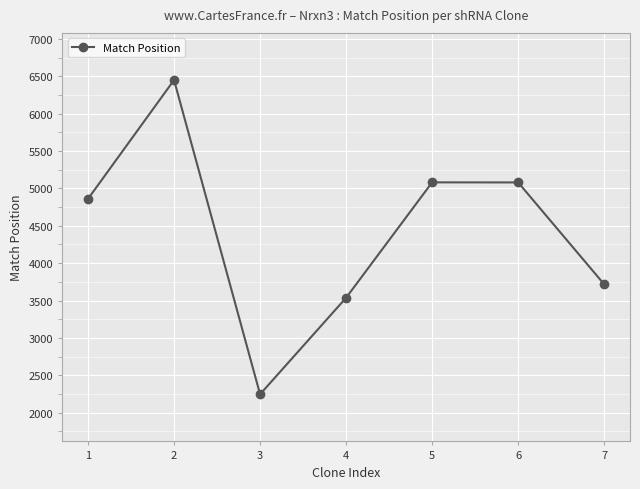

What is the value of the 4th point from the left?

3537